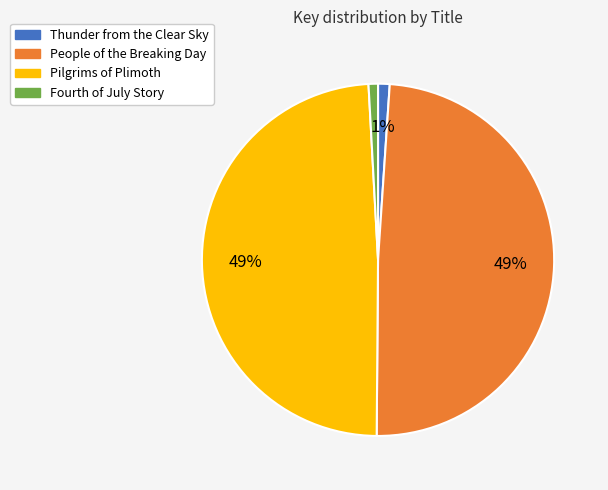

To the nearest percent, what is the difference between the Thunder from the Clear Sky and Pilgrims of Plimoth slice percentages?

48%